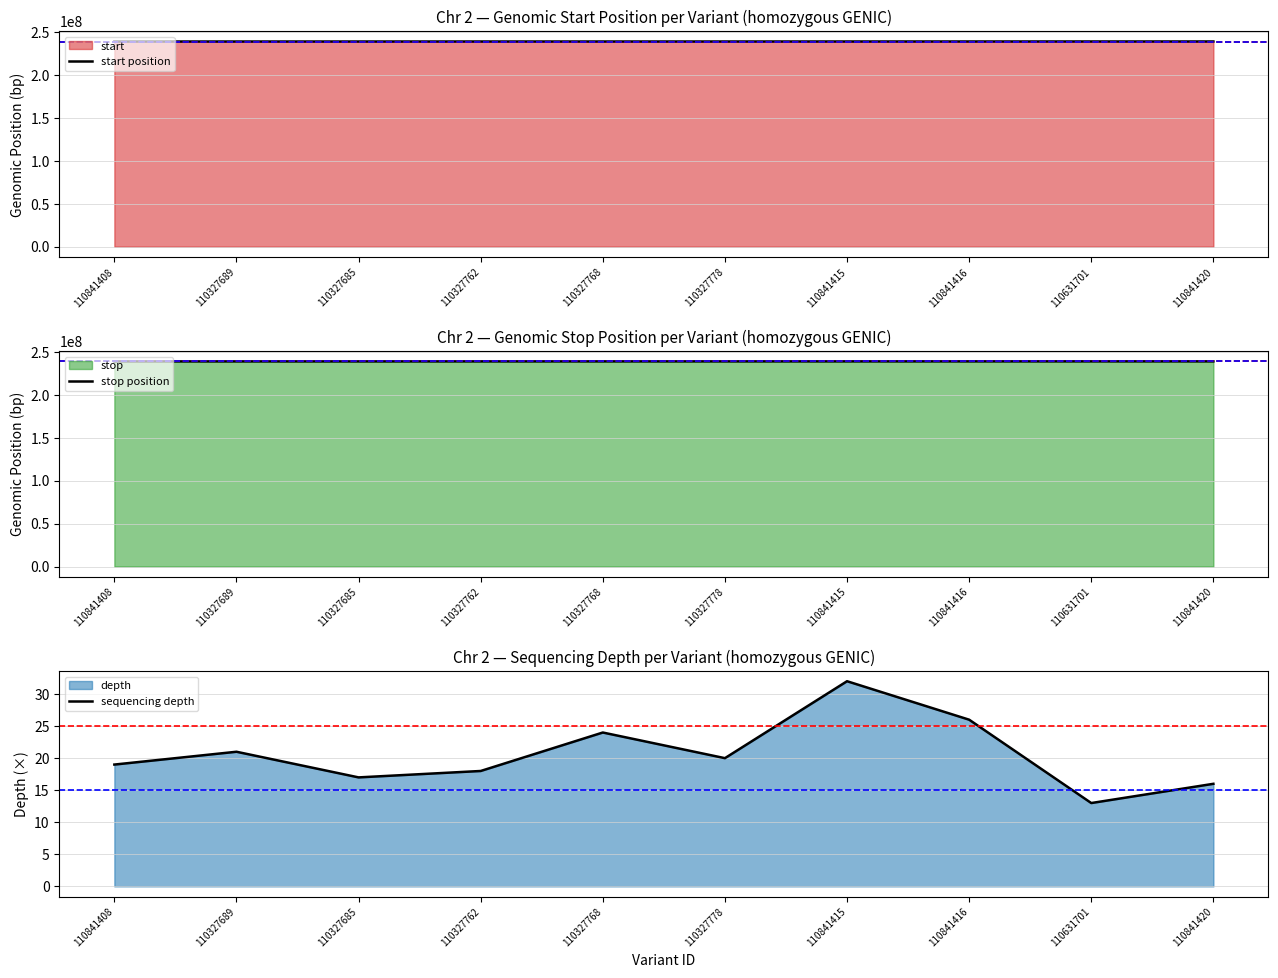

What is the label of the 6th point from the right?

110327768